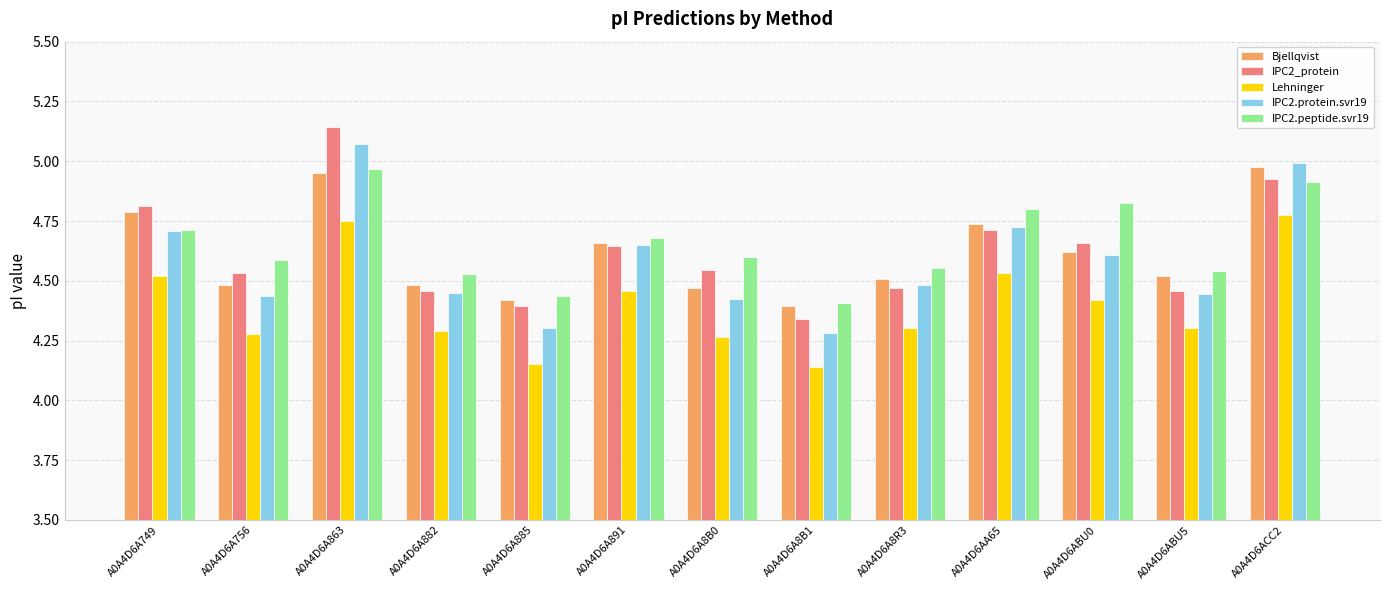

At which category is the sum across all series the highest?

A0A4D6A863